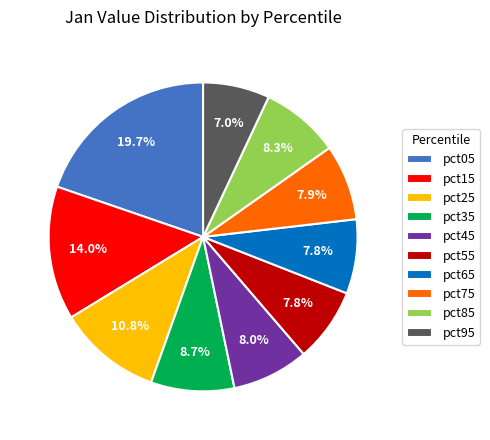

Which category has the smallest portion of the pie?

pct95